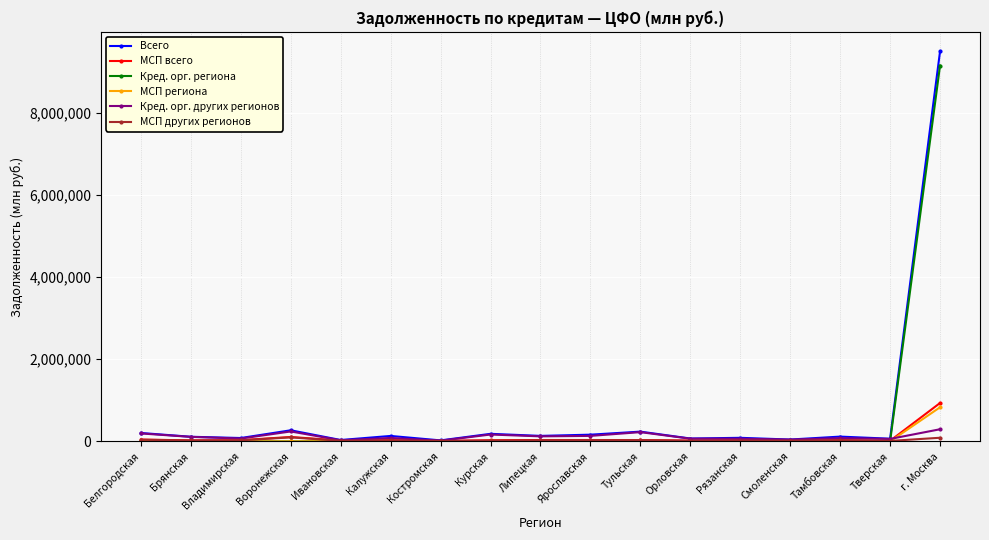

How many data points in Кред. орг. других регионов are less than 84543?

8